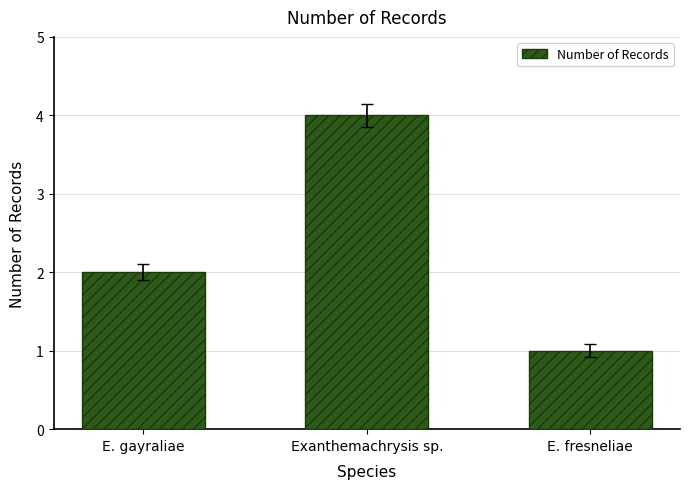

How many bars are there in total?

3